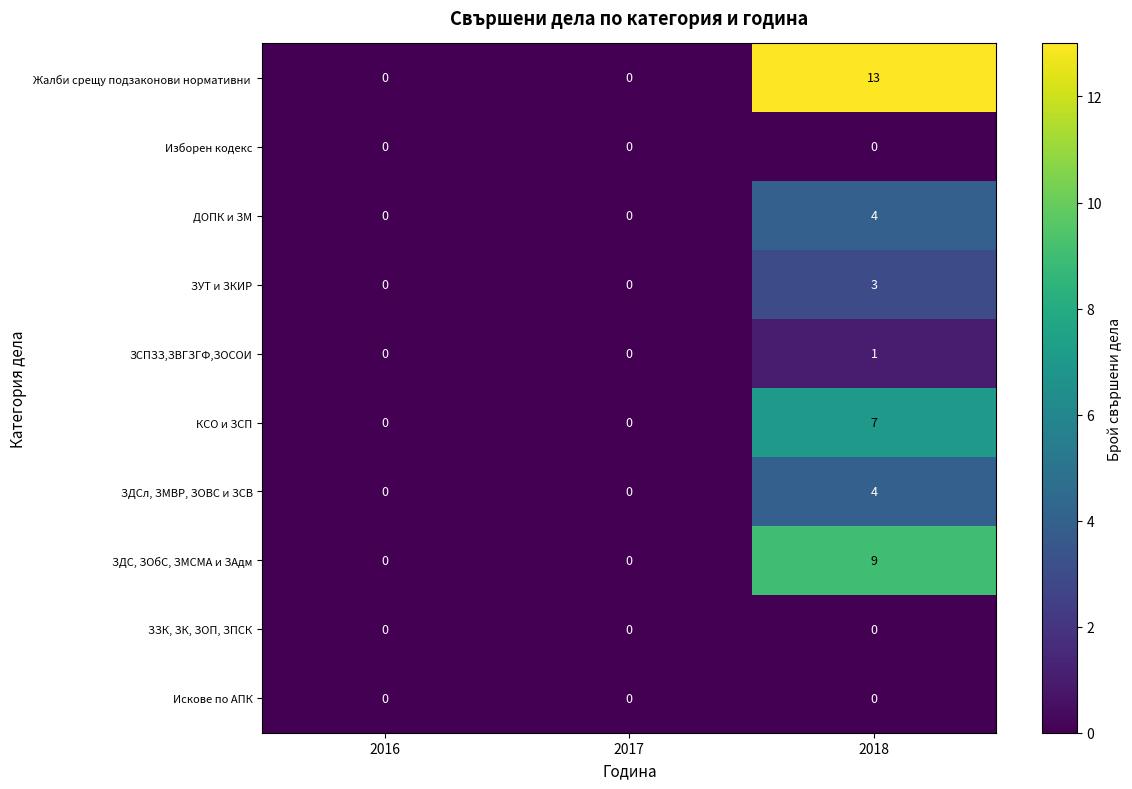

What is the spread (max minus min) of values at 2018?

13